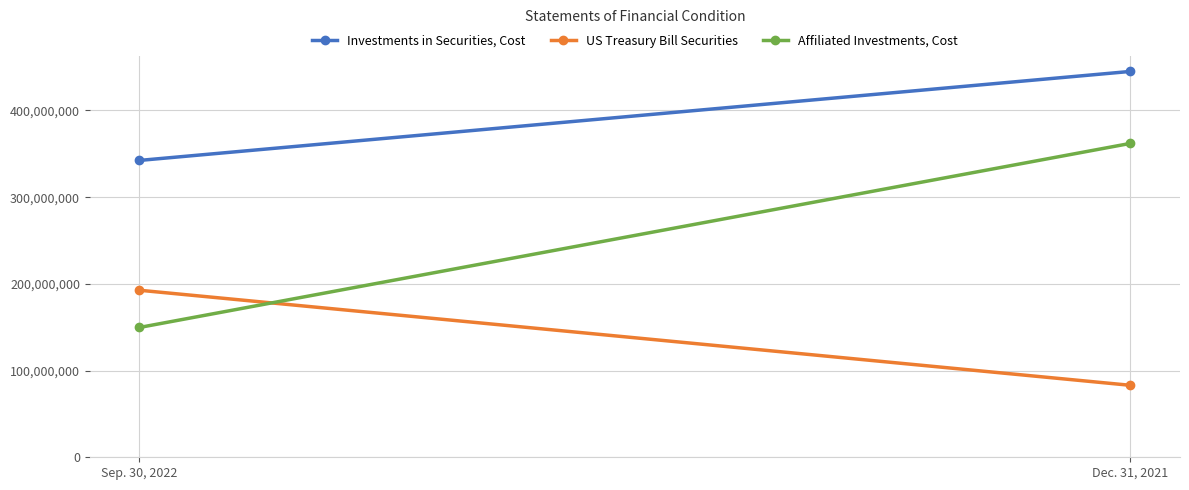

What is the minimum value shown in the chart?

83007439